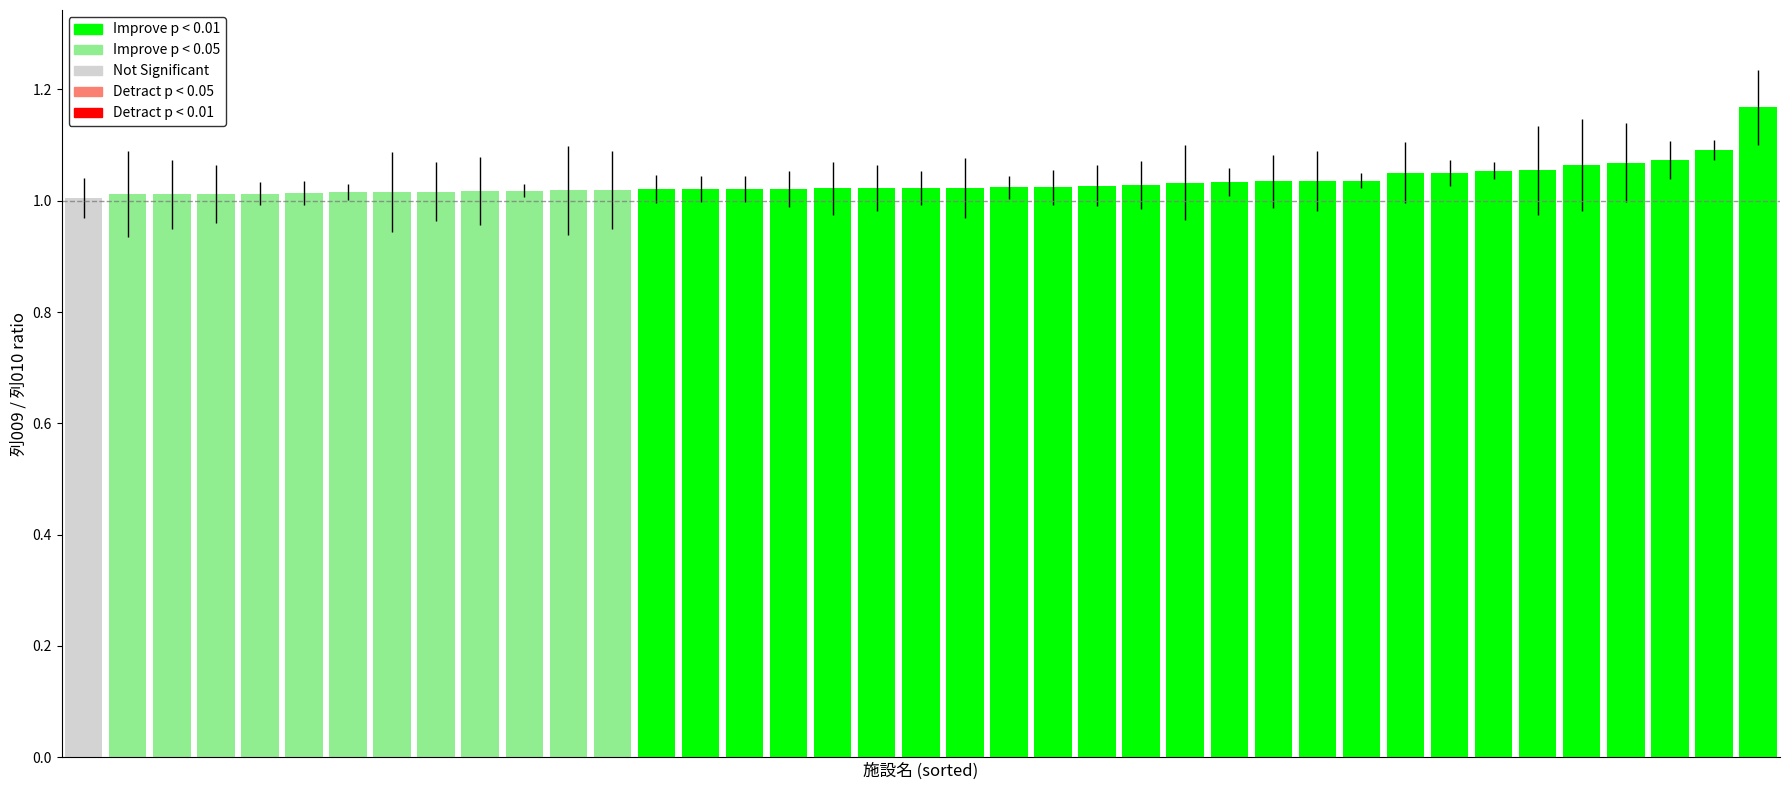

What is the sum of all values?

40.3